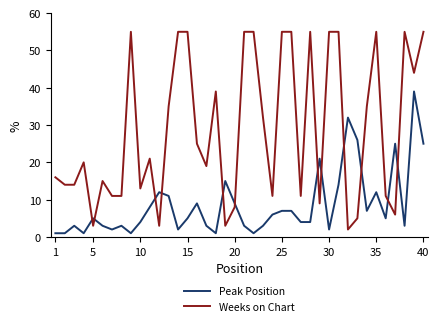

What is the difference between the maximum and minimum values in the Weeks on Chart series?

53